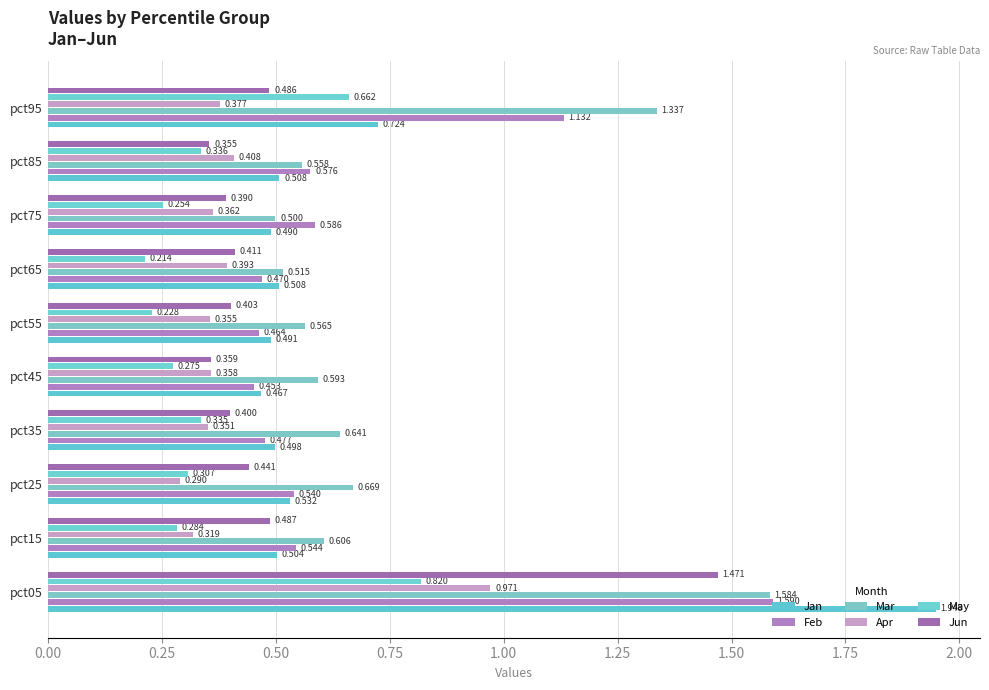

How many Jun values are between 0 and 1?

9